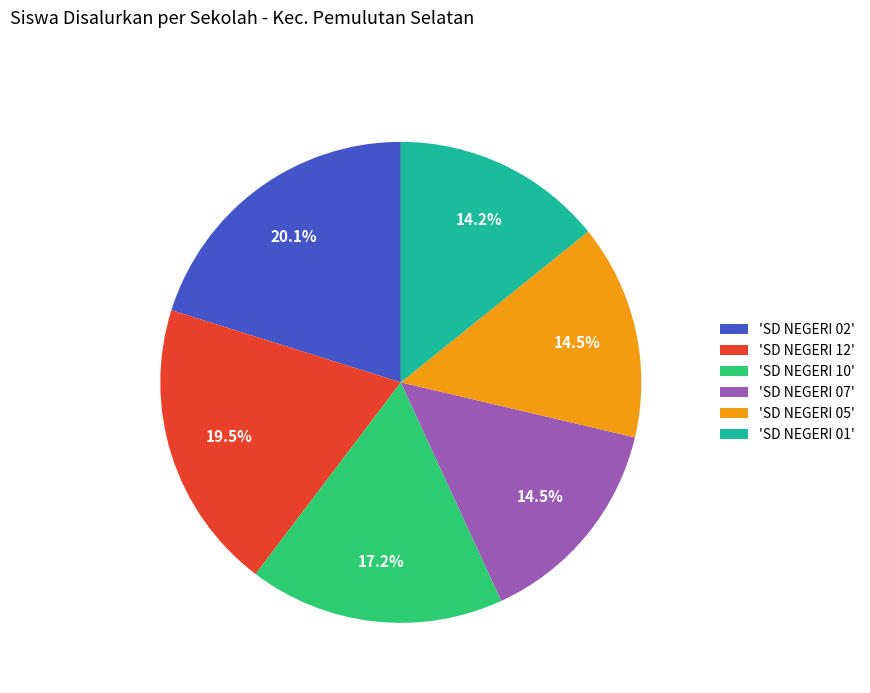

How many slices are in this pie chart?

6